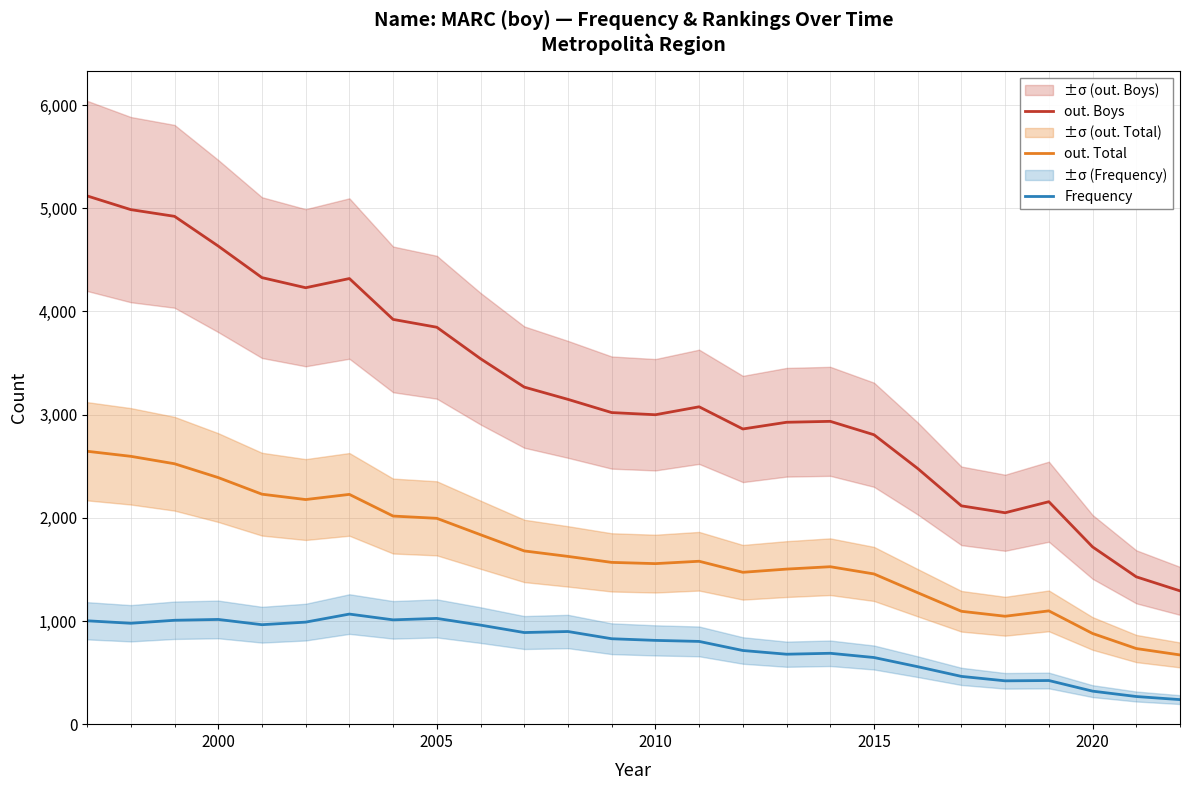

How many lines are shown in the chart?

3